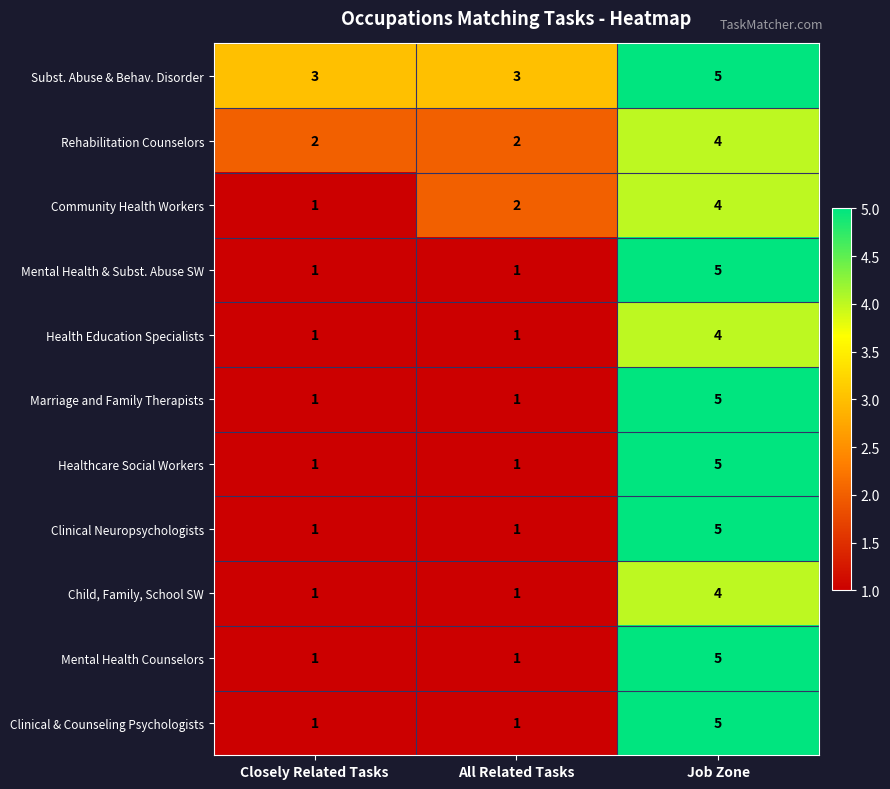

How many categories are shown in the chart?

3